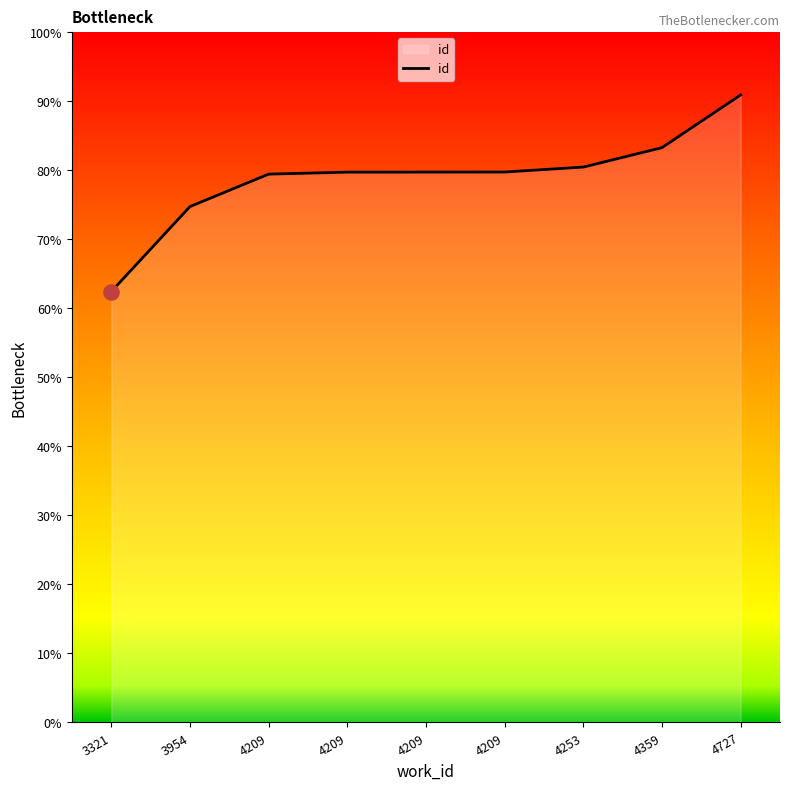

What is the ratio of the value at 4209 to the value at 3321?

1.3